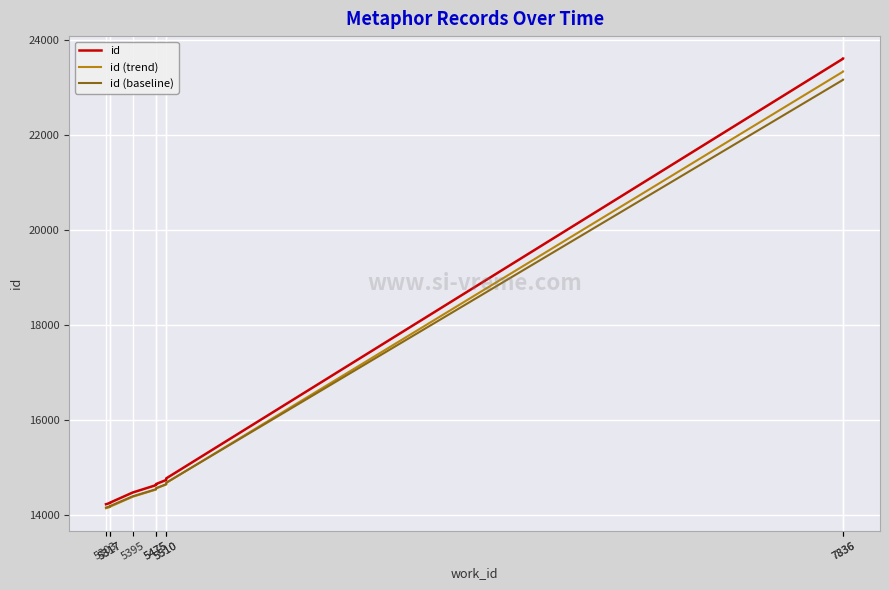

What is the difference between the second highest and minimum values in the id (baseline) series?

8997.1